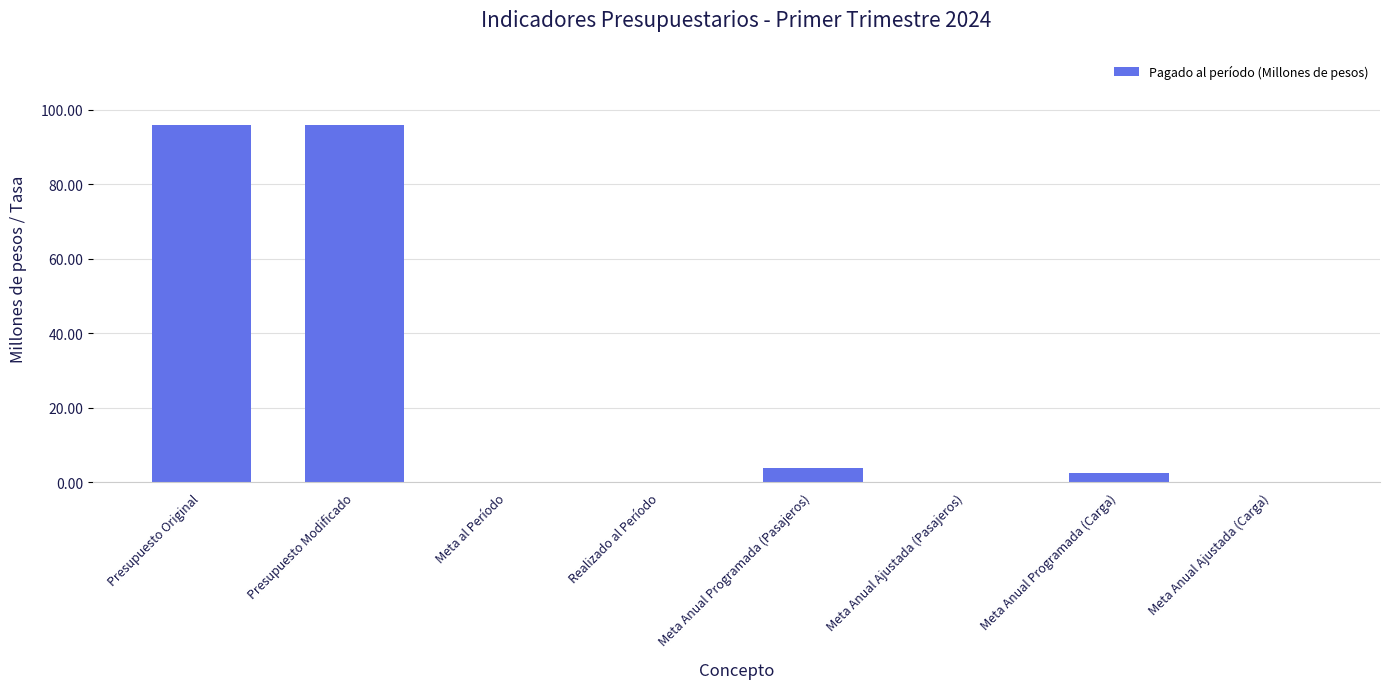

Where is the data nearest to the value 47?

Meta Anual Programada (Pasajeros)